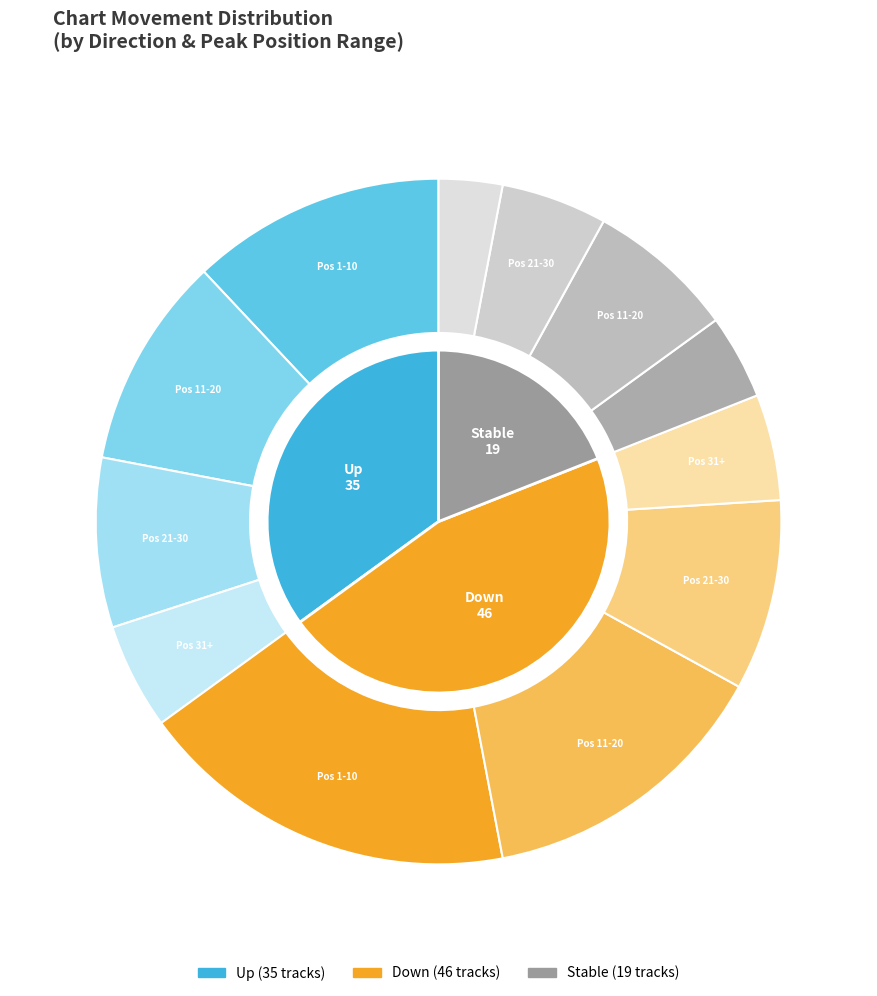

Between - and down, which is larger?

down